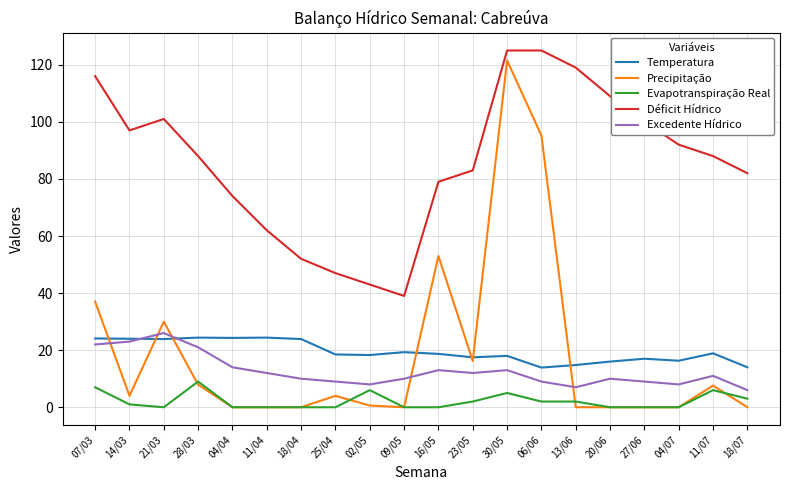

At which category does Precipitação reach its first local peak?

21/03